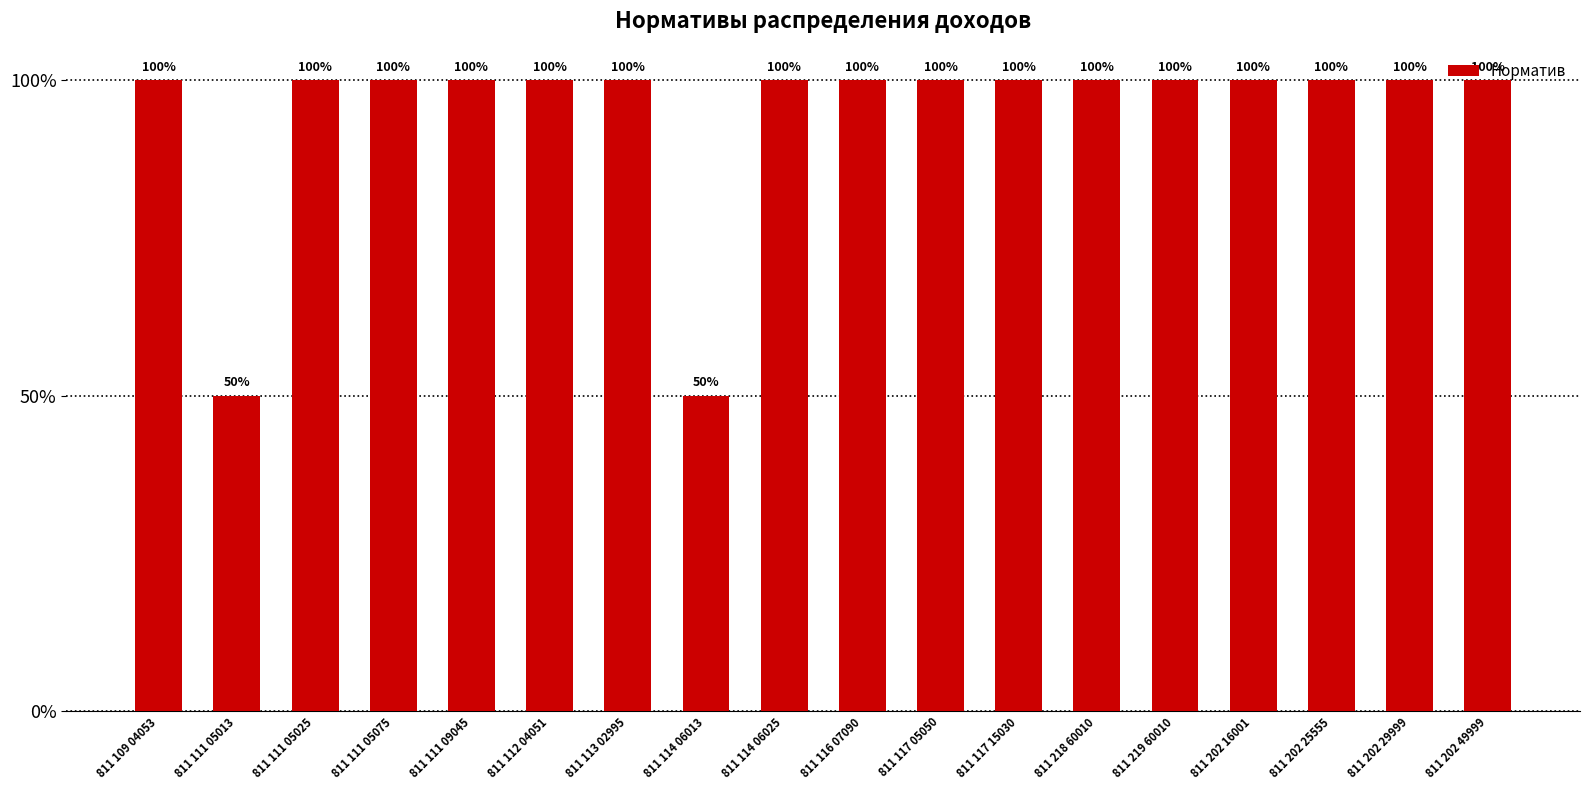

What is the sum of the values at 811 117 05050 and 811 117 15030?

2.0